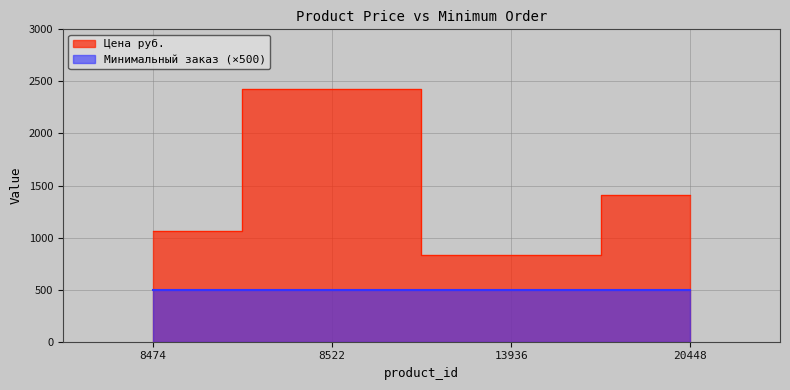

Read the value at 8474.

1066.0